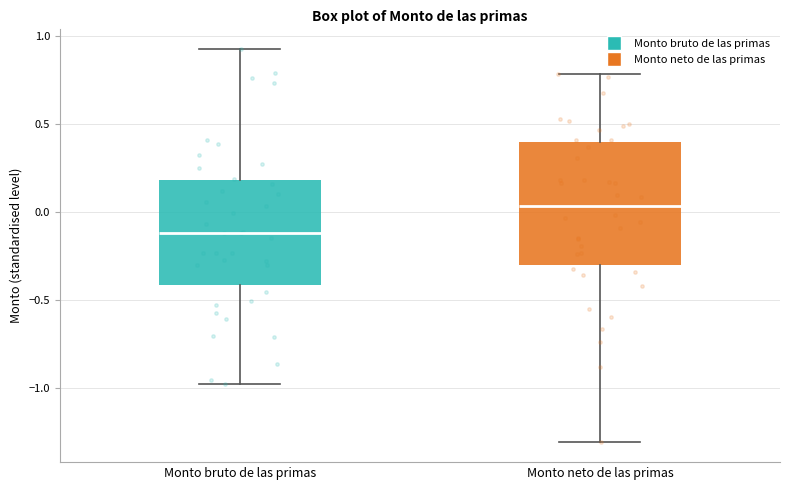

Reading left to right, read every box against the y-axis: the position of its median line, the range the box covers, and the ends of its whiskers. The values are not printed on the chart, so give them approximately, as read against the axis.

Monto bruto de las primas: median -0.10, box -0.40 to 0.20, whiskers -1.00 to 0.95
Monto neto de las primas: median 0.05, box -0.30 to 0.40, whiskers -1.30 to 0.80